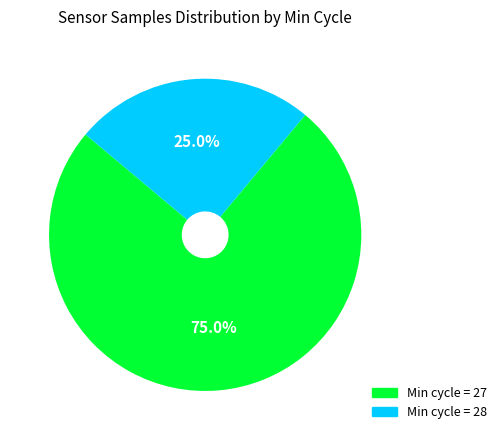

Is there a majority slice in this chart?

Yes